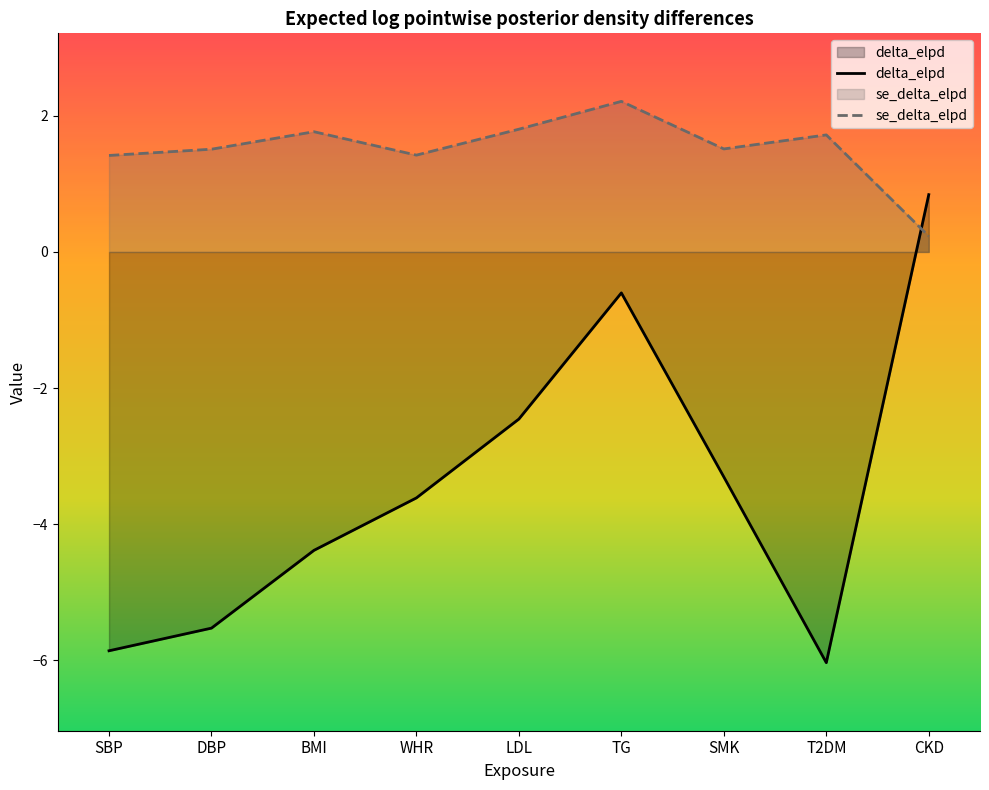

The delta_elpd series shows -2.5 at LDL. True or false?

True